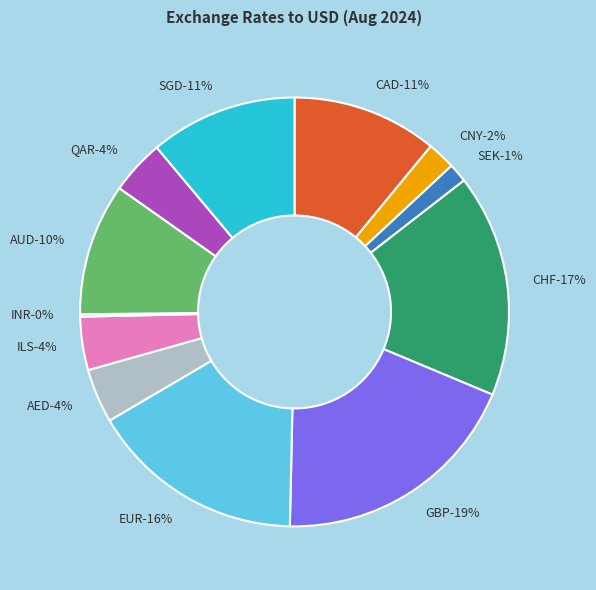

To the nearest percent, what is the difference between the largest and smallest slice percentages?

19%